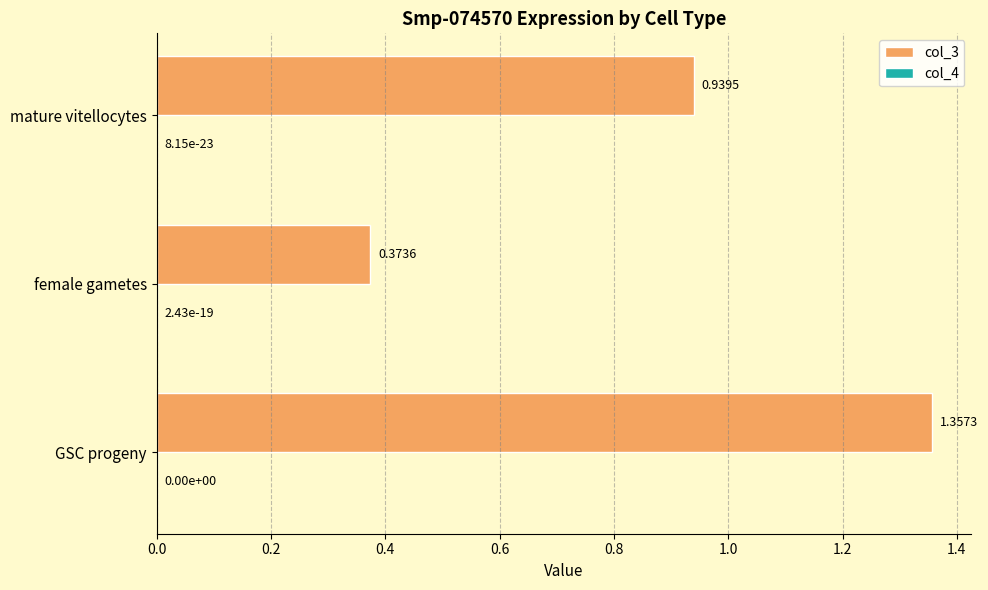

Which series changed the most between GSC progeny and female gametes?

col_3